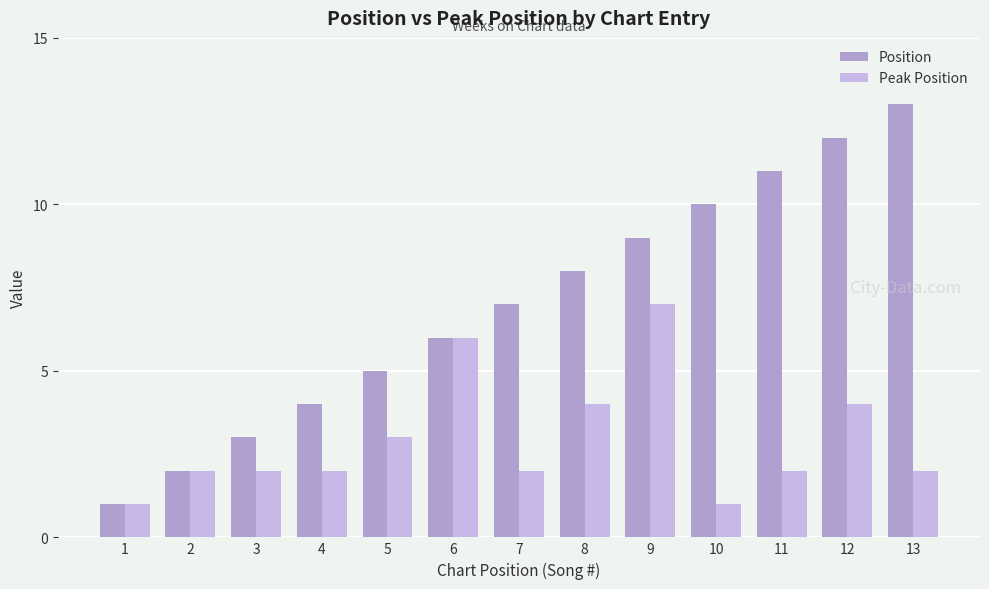

Is it true that Position equals 8 at 8?

True